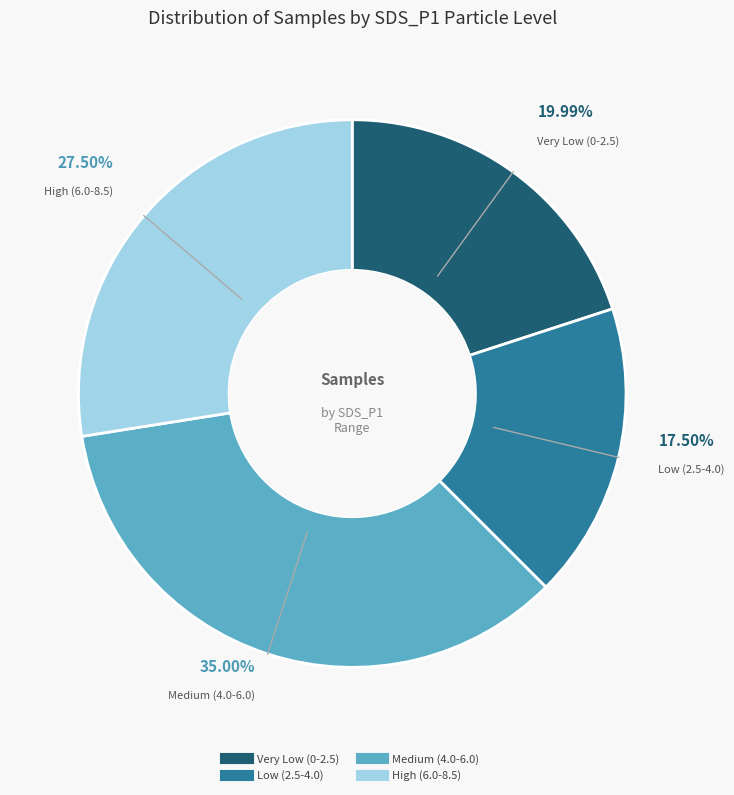

Is there any slice that represents more than half of the pie?

No